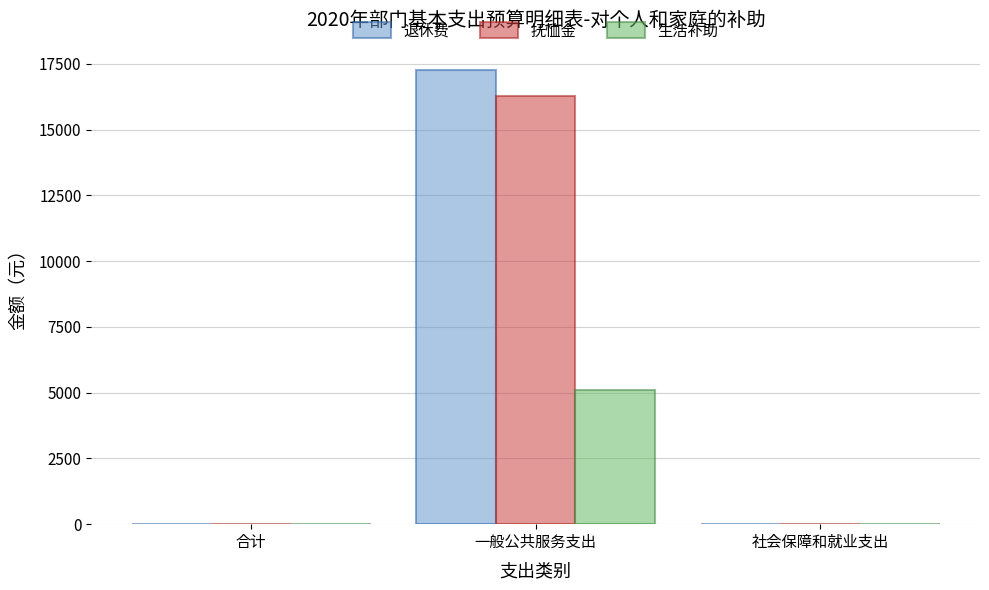

Which series has the largest total across all categories?

退休费